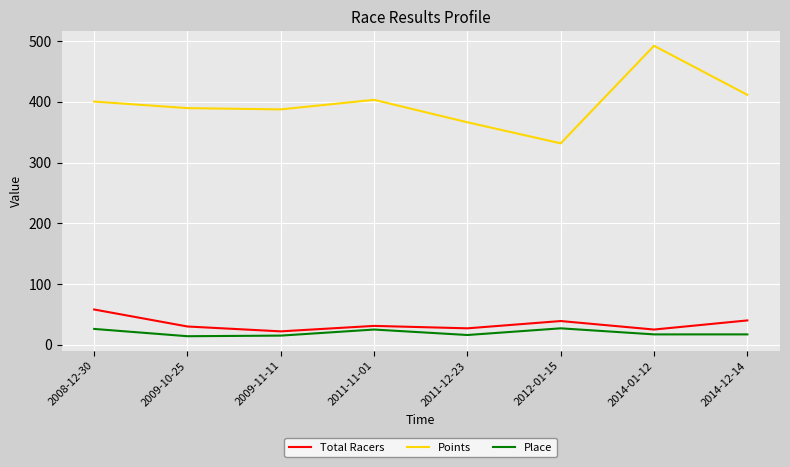

At which category does Place reach its first local peak?

2011-11-01